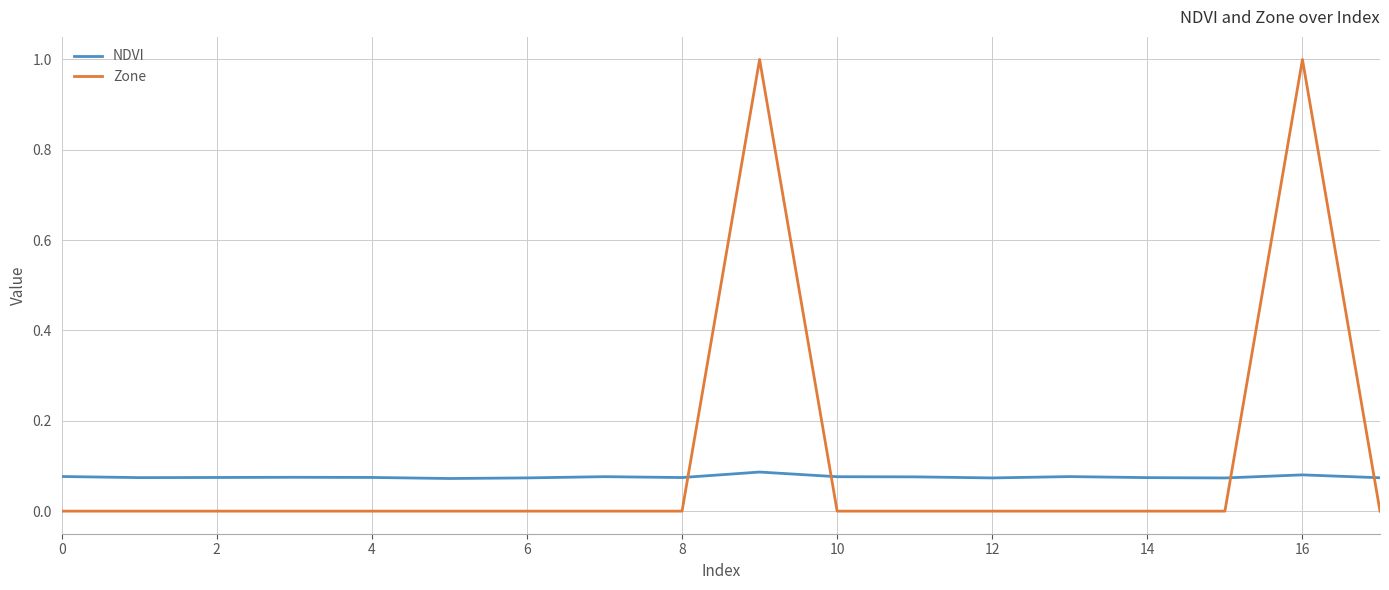

Which series ends up on top after the final intersection of Zone and NDVI?

NDVI